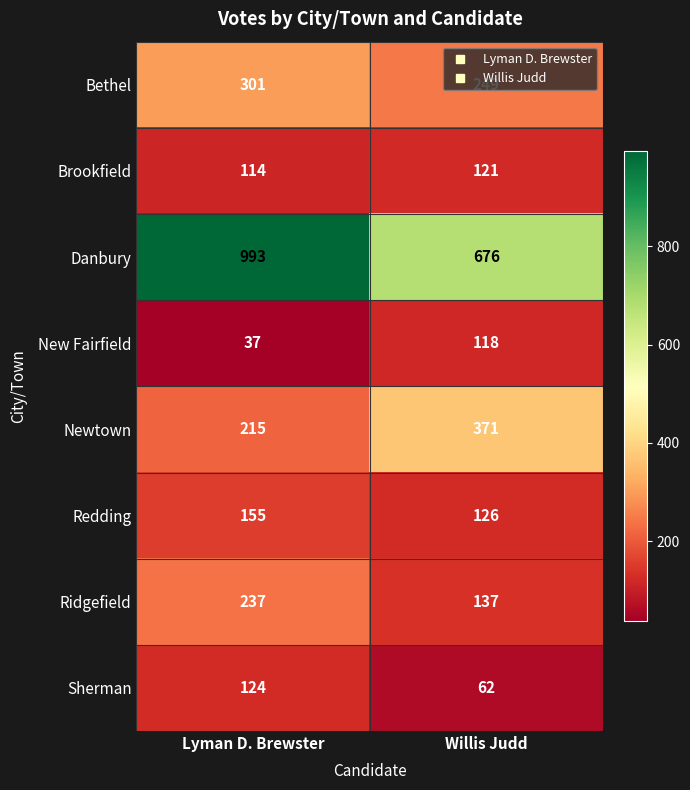

Rank the categories by New Fairfield value from lowest to highest.

Lyman D. Brewster, Willis Judd